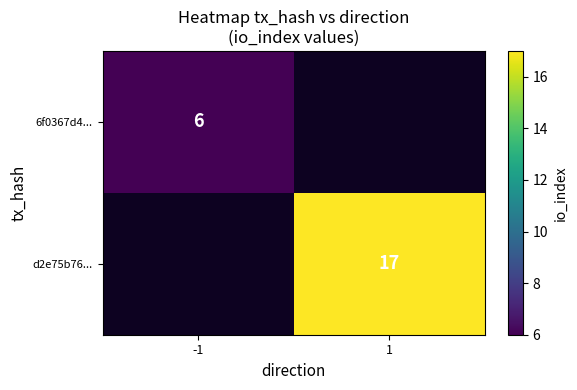

True or false: d2e75b76... has a value of 29 at 1.

False